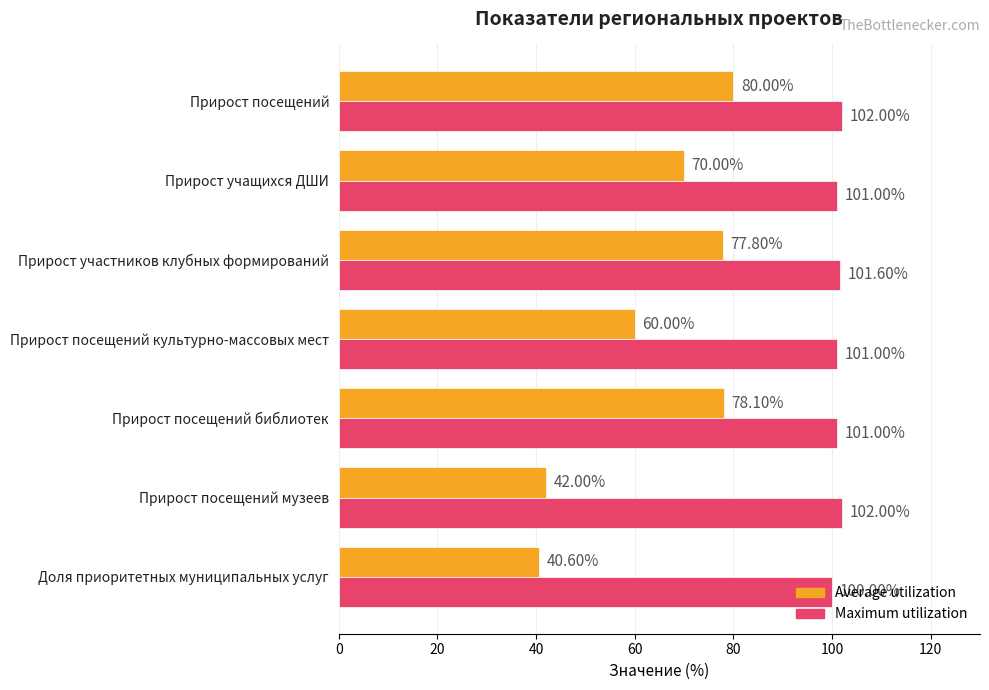

What is the sum of the Average utilization values at Доля приоритетных муниципальных услуг and Прирост посещений библиотек?

118.7